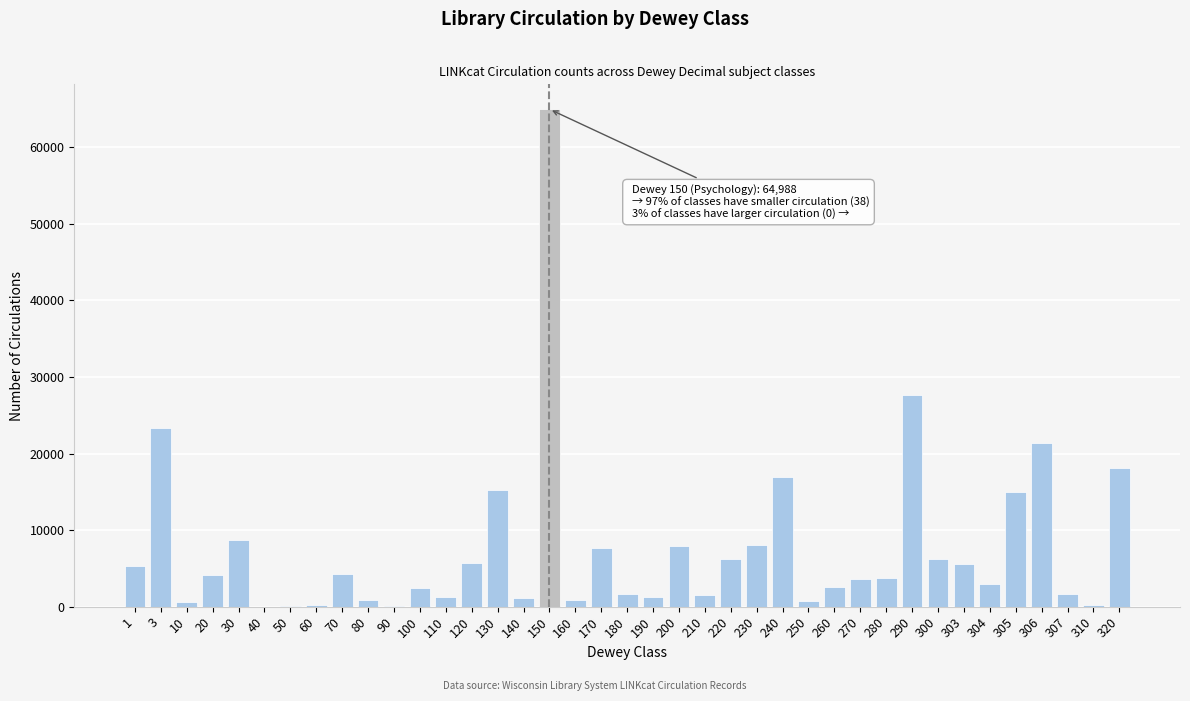

What is the greatest value displayed?

64988